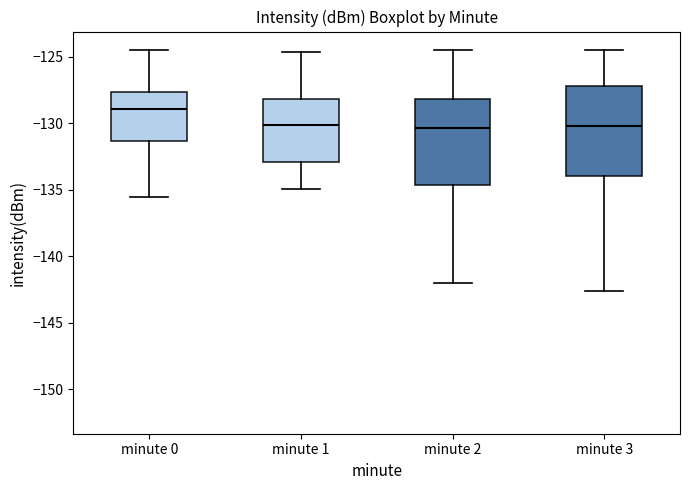

Reading left to right, read every box against the y-axis: the position of its median line, the range the box covers, and the ends of its whiskers. The values are not printed on the chart, so give them approximately, as read against the axis.

minute 0: median -129.0, box -131.5 to -127.5, whiskers -135.5 to -124.5
minute 1: median -130.0, box -133.0 to -128.0, whiskers -135.0 to -124.5
minute 2: median -130.5, box -134.5 to -128.0, whiskers -142.0 to -124.5
minute 3: median -130.0, box -134.0 to -127.0, whiskers -142.5 to -124.5